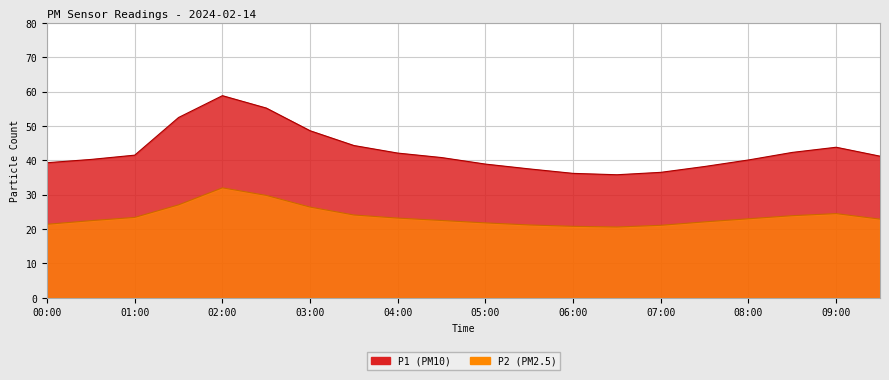

The value of P2 at 03:00 is 38.8. True or false?

False